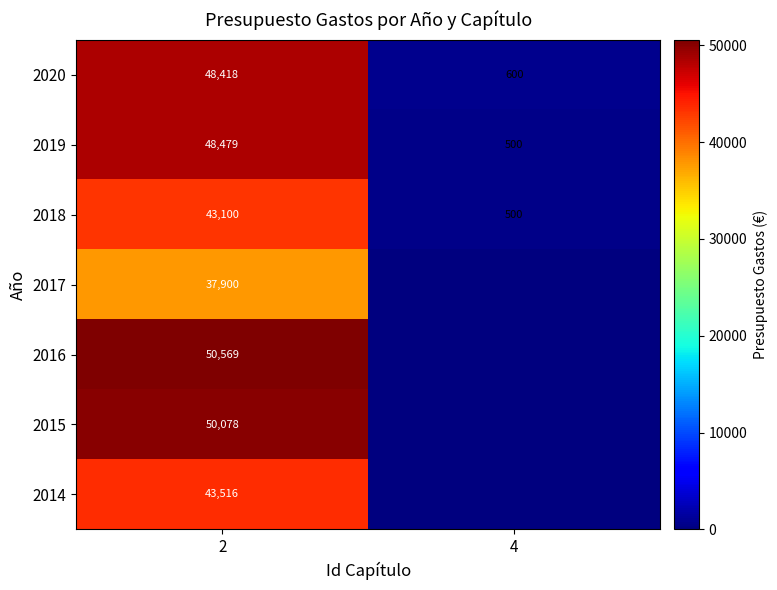

What is the lowest value of the 2019 series?

500